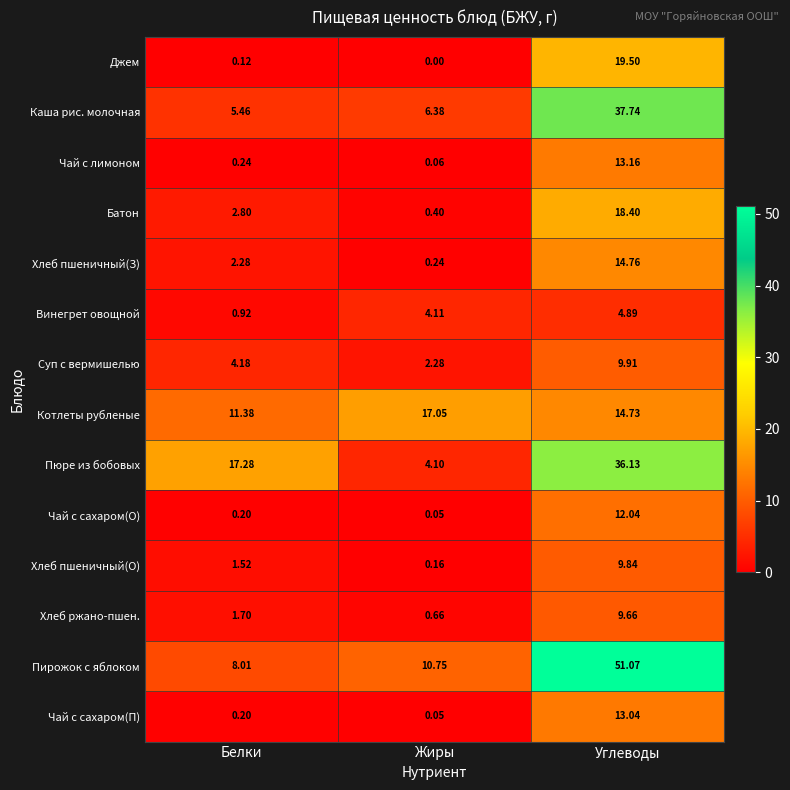

At which label is Хлеб ржано-пшен. closest to 5?

Белки